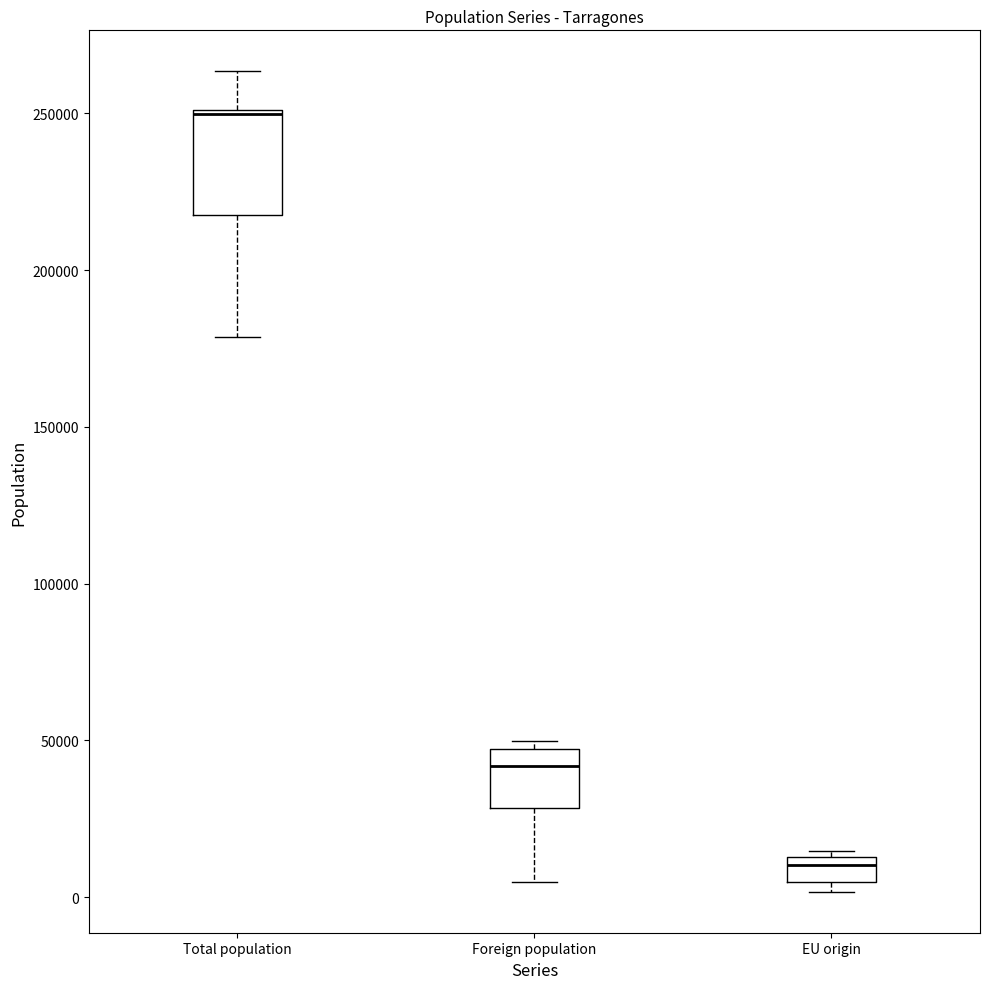

Comparing the boxes themselves (not the whiskers), which one is the tallest?

Total population